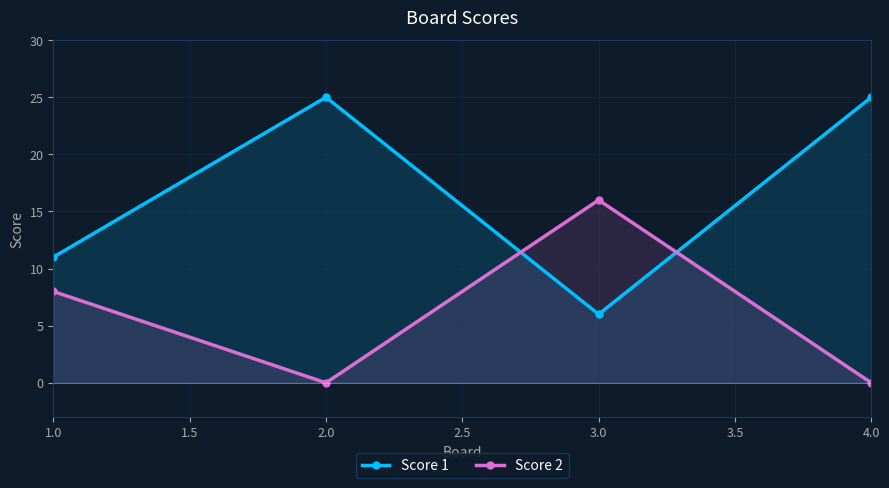

What is the difference between the second highest and minimum values in the Score 1 series?

19